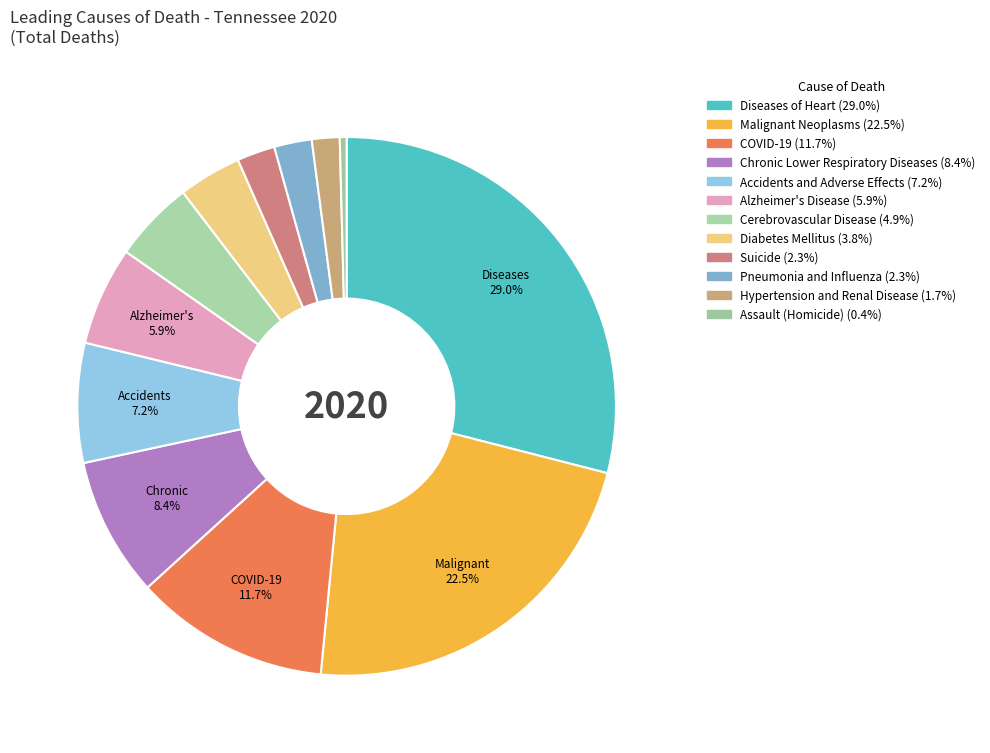

Is there a majority slice in this chart?

No